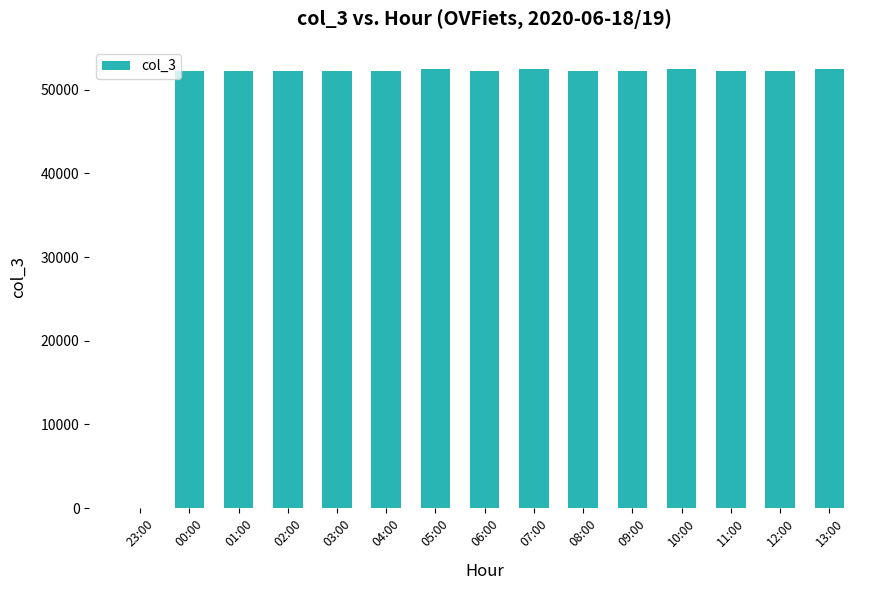

Are the bars horizontal?

No